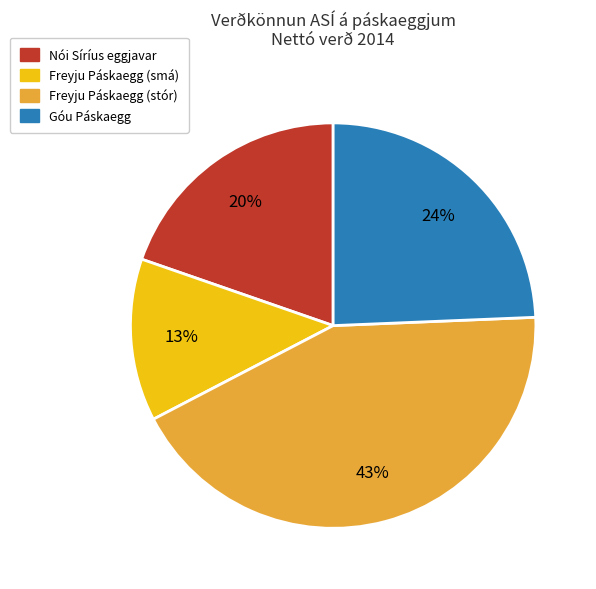

Combined, do Freyju Páskaegg (smá) and Freyju Páskaegg (stór) account for over 50%?

Yes